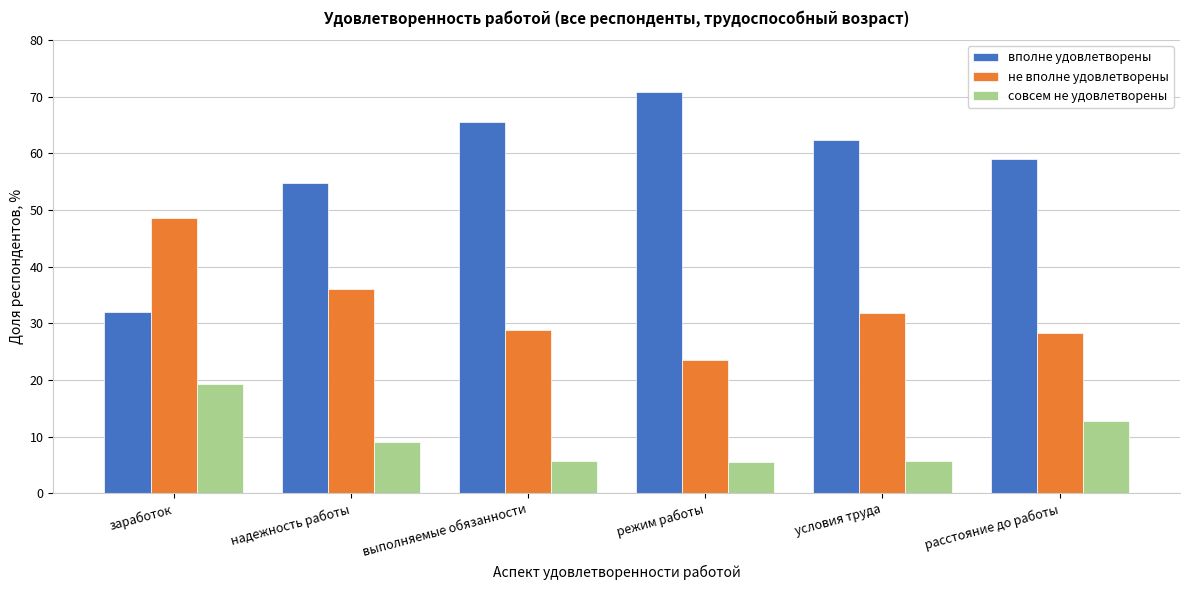

Is the value of совсем не удовлетворены at режим работы greater than the value of вполне удовлетворены at надежность работы?

No